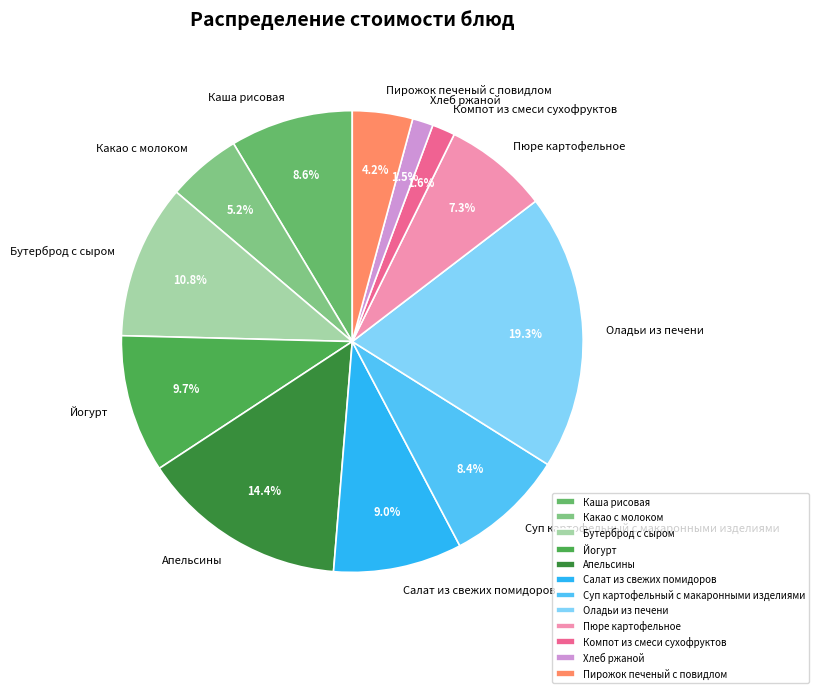

Which slice is the largest?

Оладьи из печени